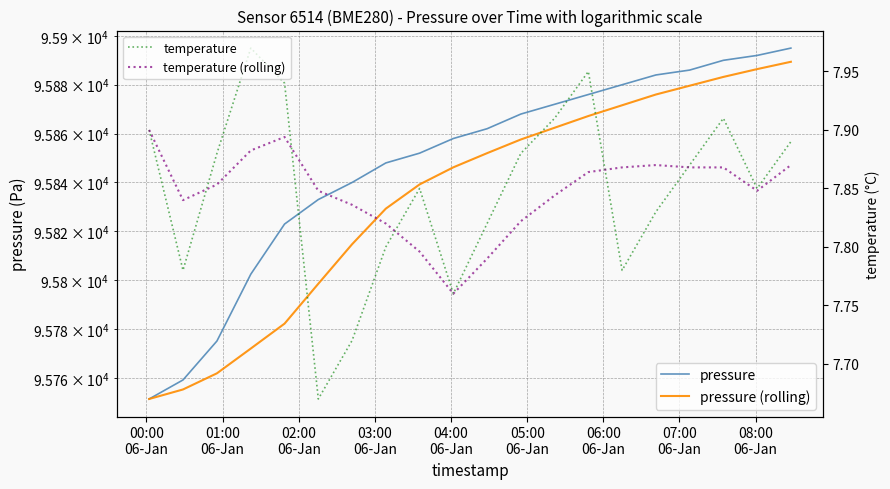

Reading left to right, extract all data points from this chart.

pressure: 95751.5	95759.2	95775.2	95802.5	95823.0	95833.0	95840.0	95848.0	95852.0	95858.0	95862.0	95868.0	95872.0	95876.0	95880.0	95884.0	95886.0	95890.0	95892.0	95895.0
pressure (rolling): 95751.5	95755.4	95762.0	95772.1	95782.3	95798.6	95814.7	95829.3	95839.2	95846.2	95852.0	95857.6	95862.4	95867.2	95871.6	95876.0	95879.6	95883.2	95886.4	95889.4
temperature: 7.9	7.8	7.9	8.0	7.9	7.7	7.7	7.8	7.8	7.8	7.8	7.9	7.9	8.0	7.8	7.8	7.9	7.9	7.8	7.9
temperature (rolling): 7.9	7.8	7.9	7.9	7.9	7.8	7.8	7.8	7.8	7.8	7.8	7.8	7.8	7.9	7.9	7.9	7.9	7.9	7.8	7.9